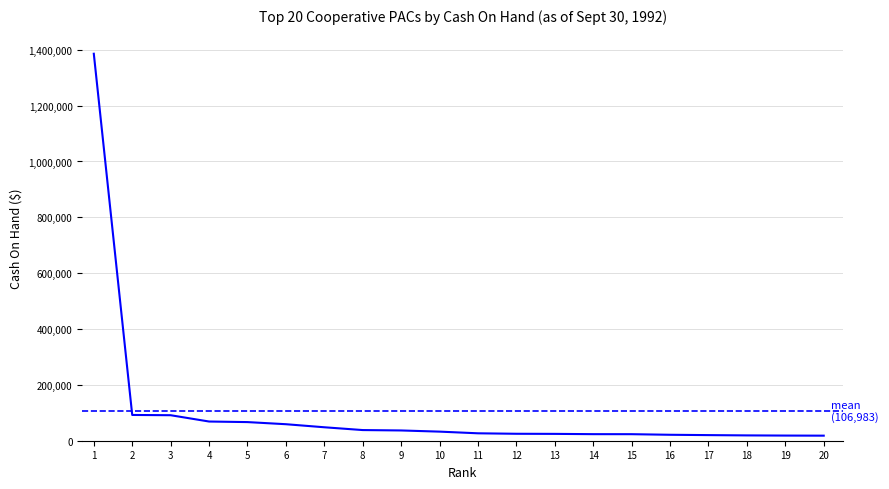

Is it true that the value at 12 is 12161?

False